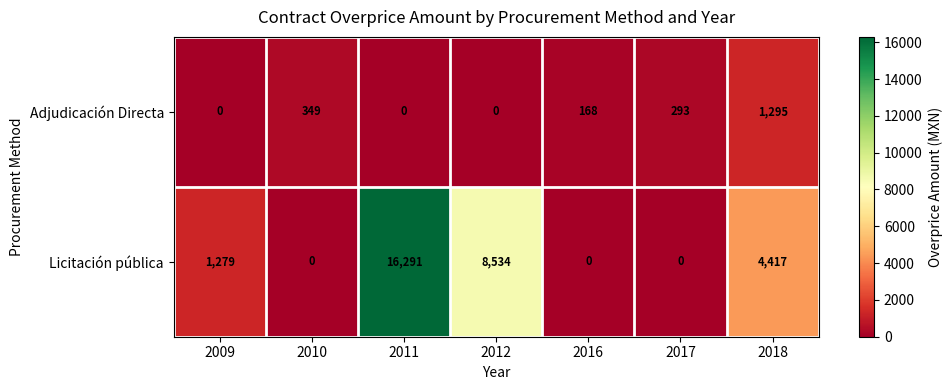

Which series has the largest total across all categories?

Licitación pública